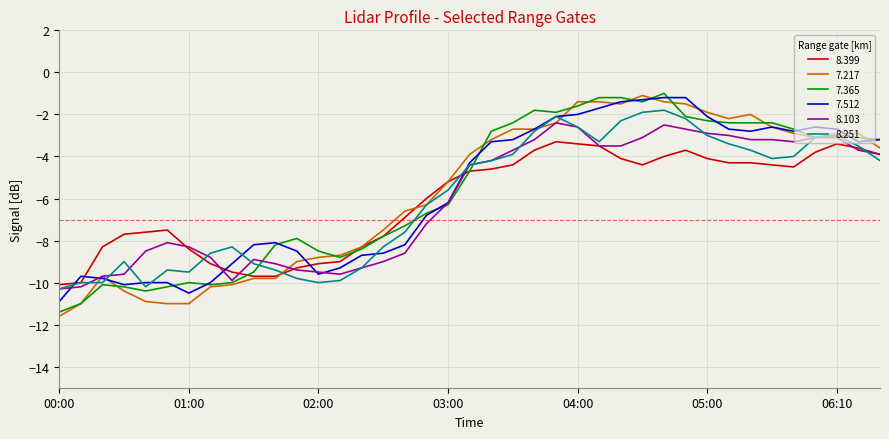

What is the difference between the maximum and minimum values in the 8.251 series?

8.5